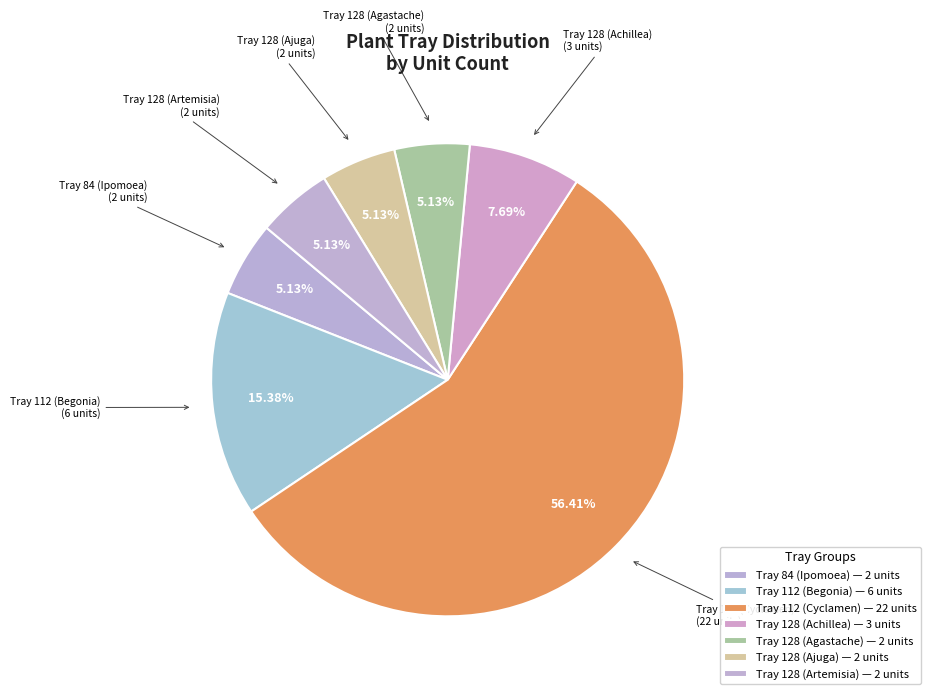

Does any single category account for the majority?

Yes